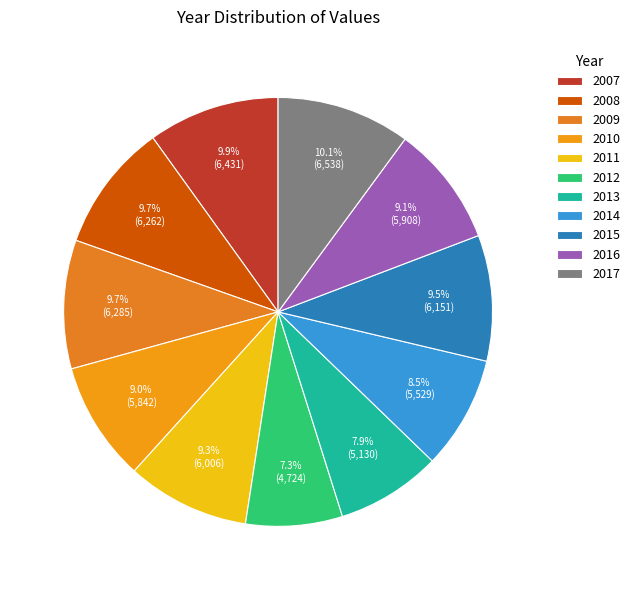

Rank the categories by value from lowest to highest.

2012, 2013, 2014, 2010, 2016, 2011, 2015, 2008, 2009, 2007, 2017